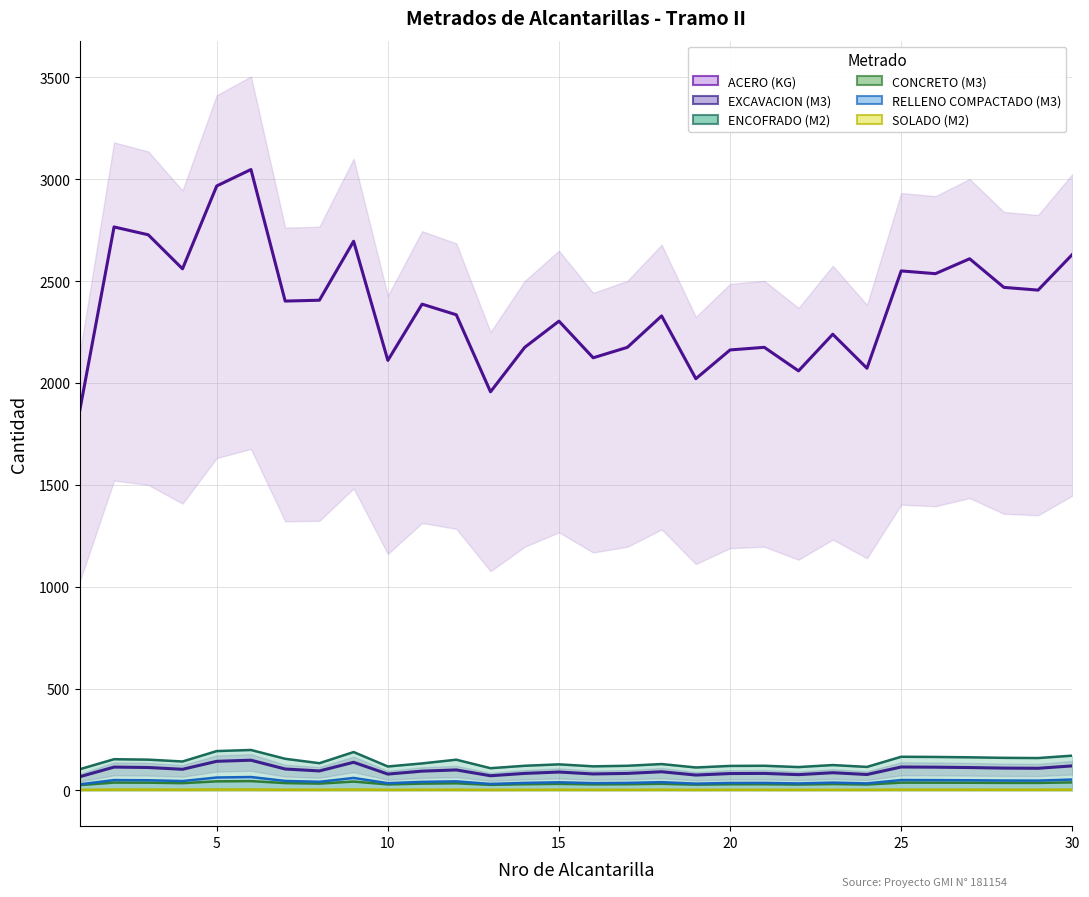

At which label does SOLADO (M2) reach its peak?

6